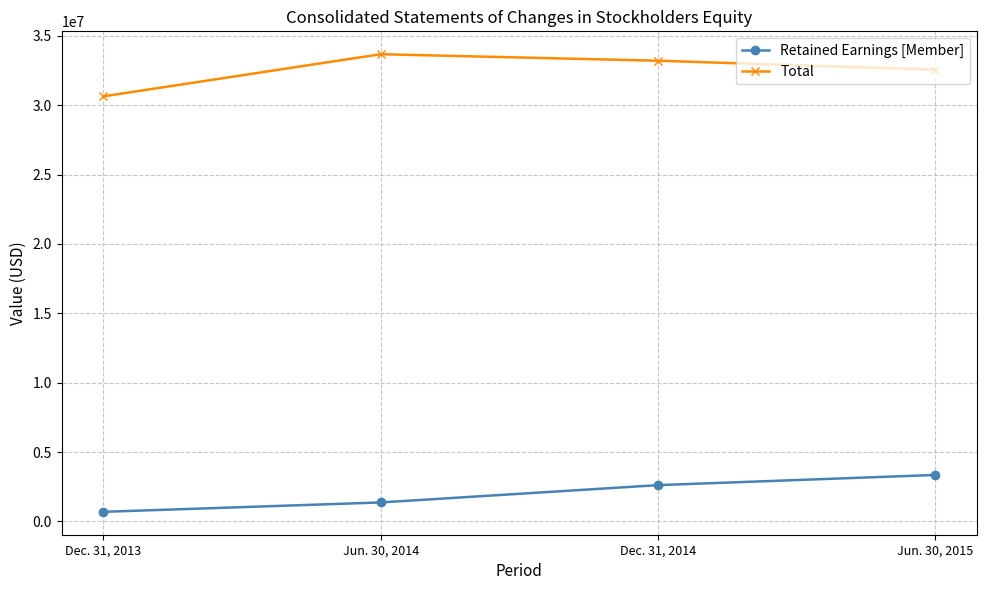

What is the label of the 3rd point from the left?

Dec. 31, 2014